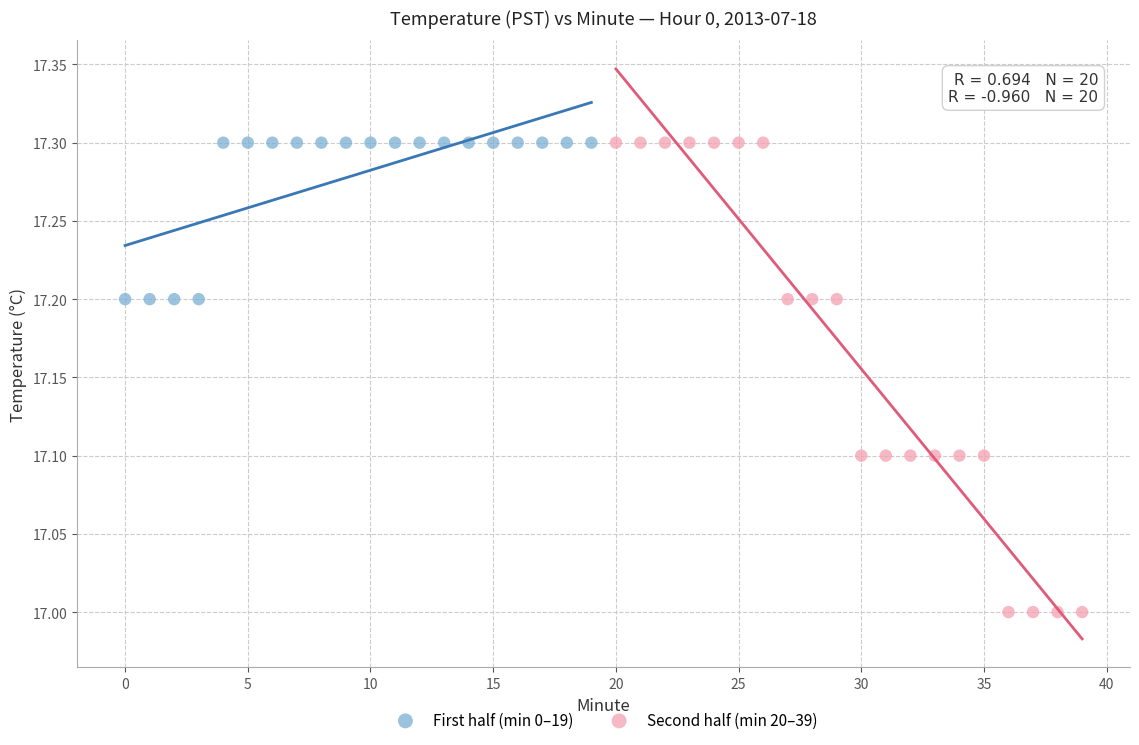

What are all the series names shown in the legend?

First half (min 0–19), Second half (min 20–39)